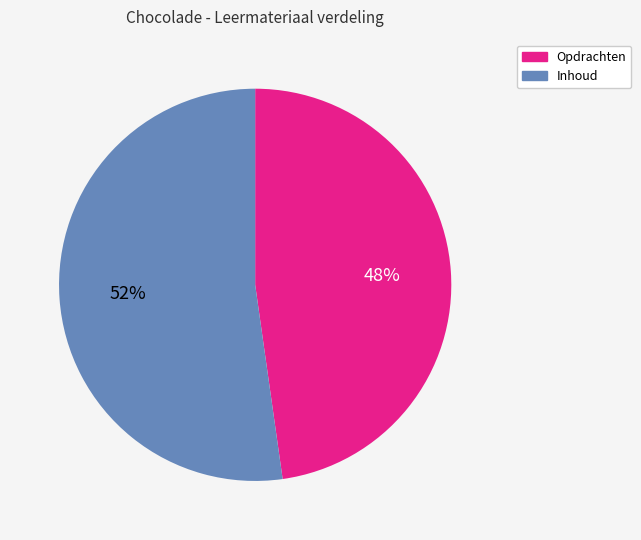

Which category has the biggest portion of the pie?

Inhoud